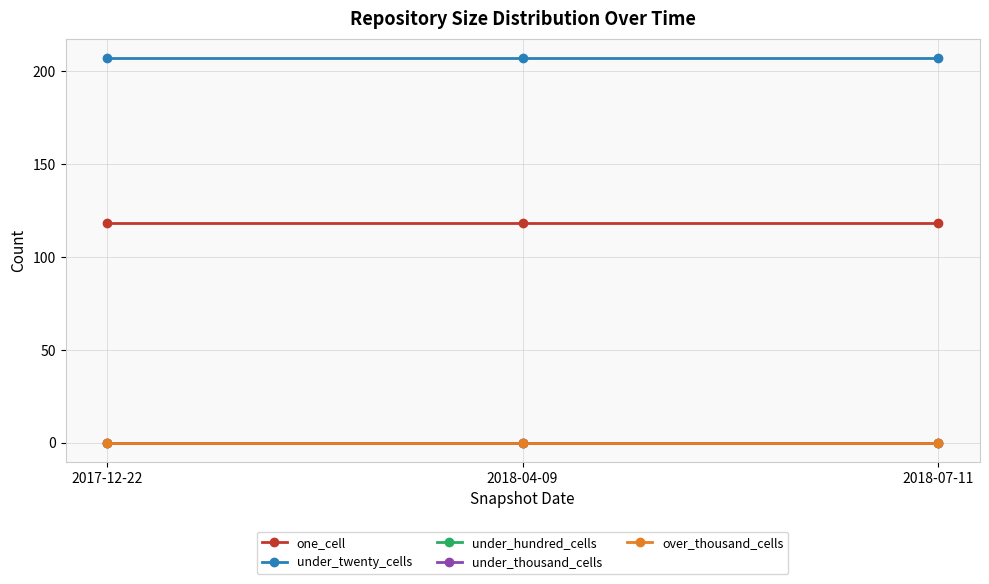

What position from the left is 2018-07-11?

3